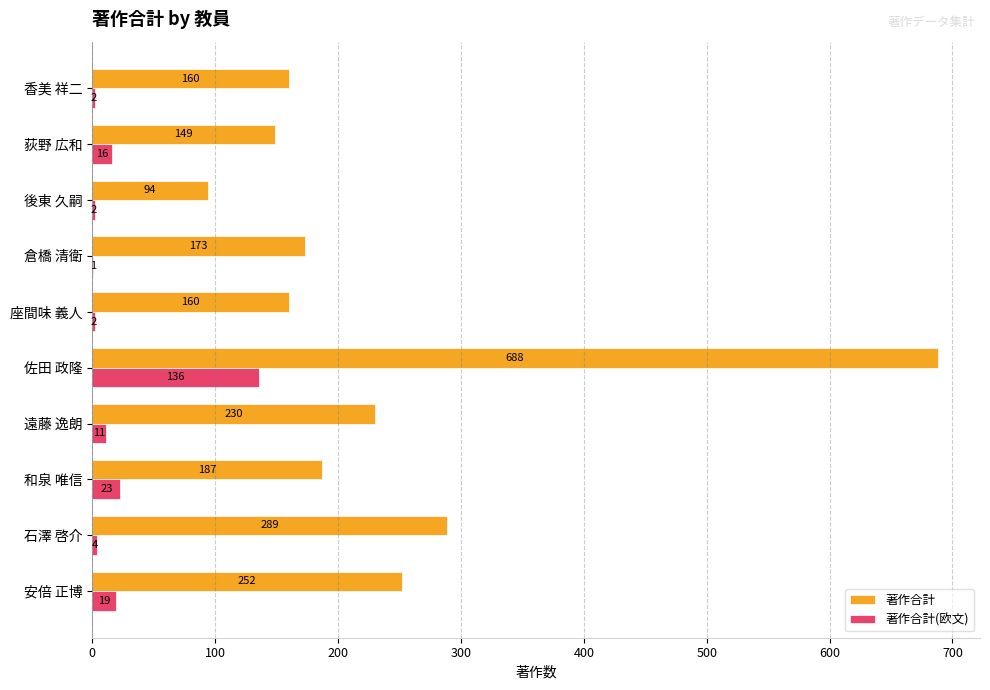

True or false: 著作合計 has a value of 173 at 倉橋 清衛.

True